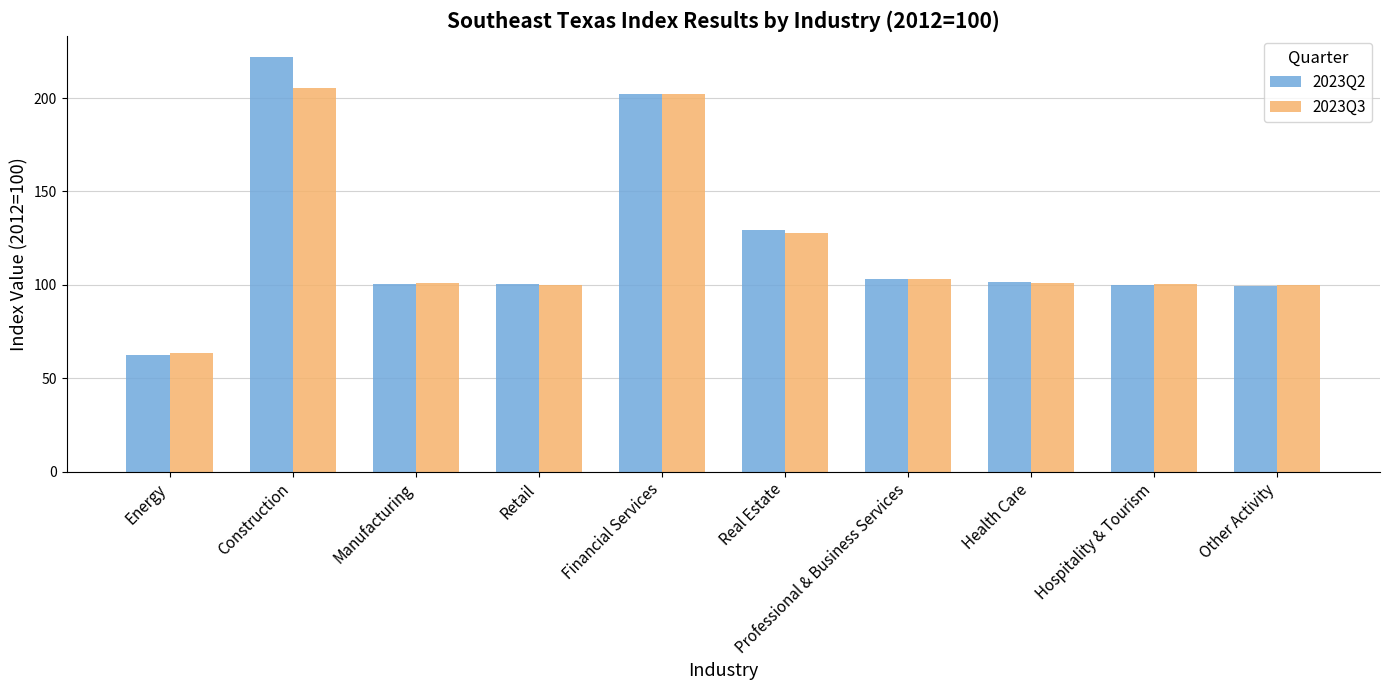

How many groups of bars are there?

10